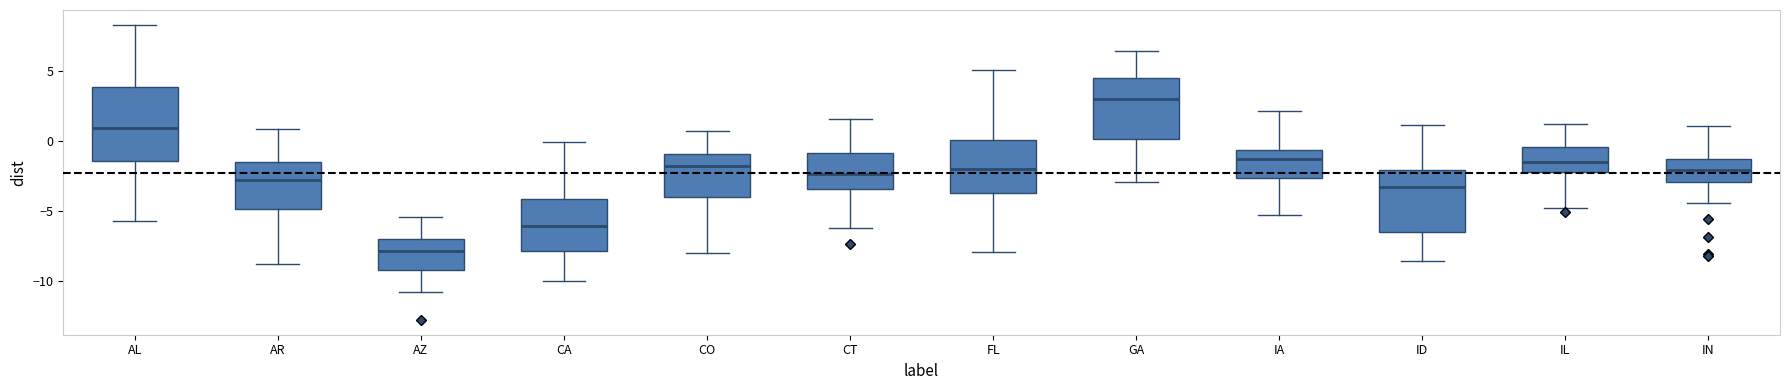

Which box has the highest median line?

GA